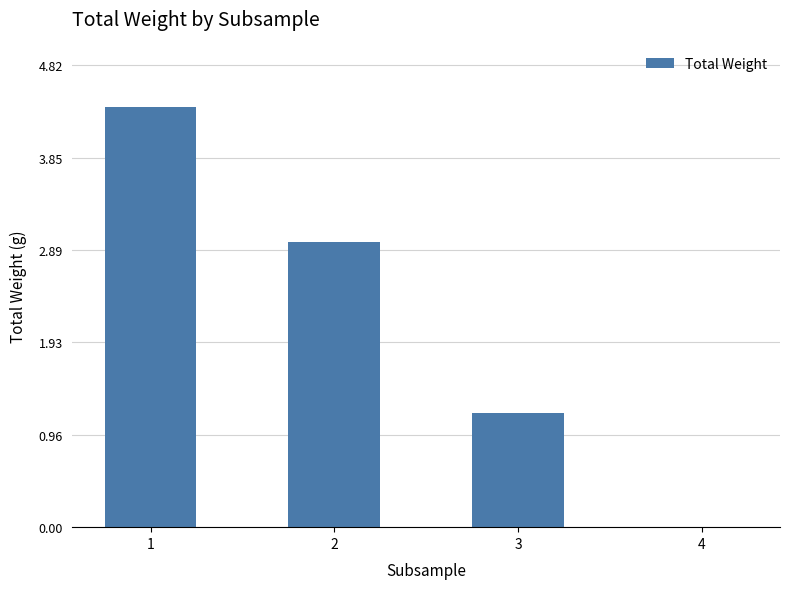

Approximately how many times larger is the value at 3 compared to 1?

0.3